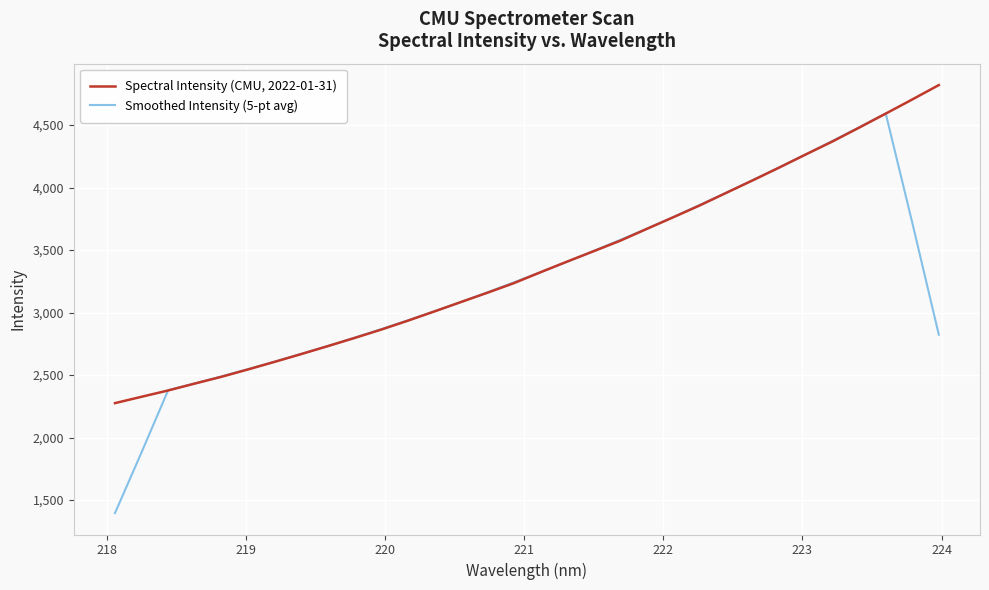

List the series in order of their peak value, lowest first.

Smoothed Intensity (5-pt avg), Spectral Intensity (CMU, 2022-01-31)